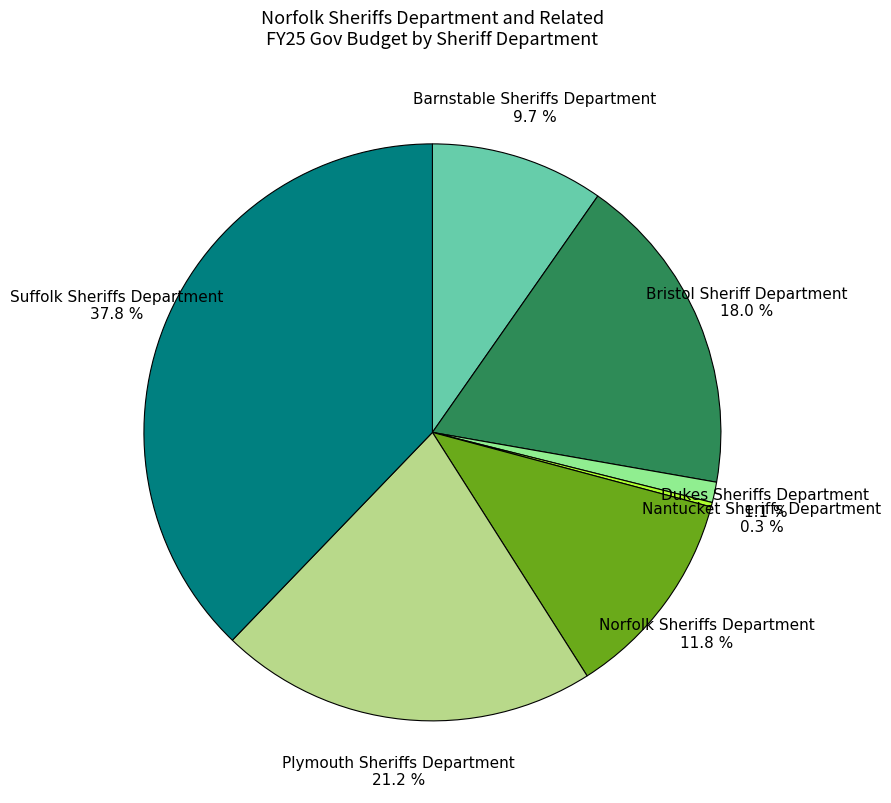

What percentage is the Barnstable Sheriffs Department slice, to the nearest percent?

10%